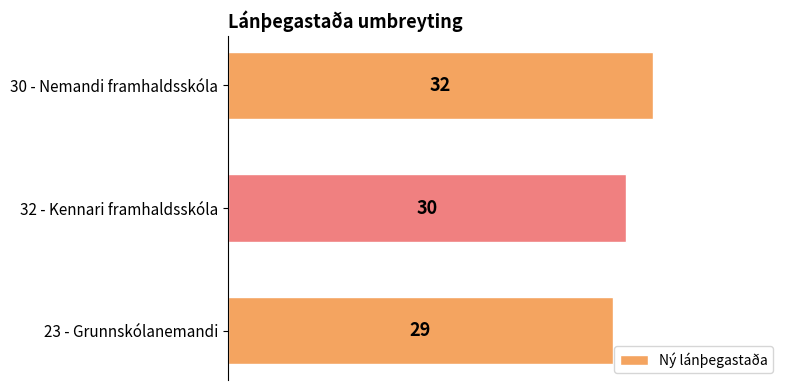

What is the average value?

30